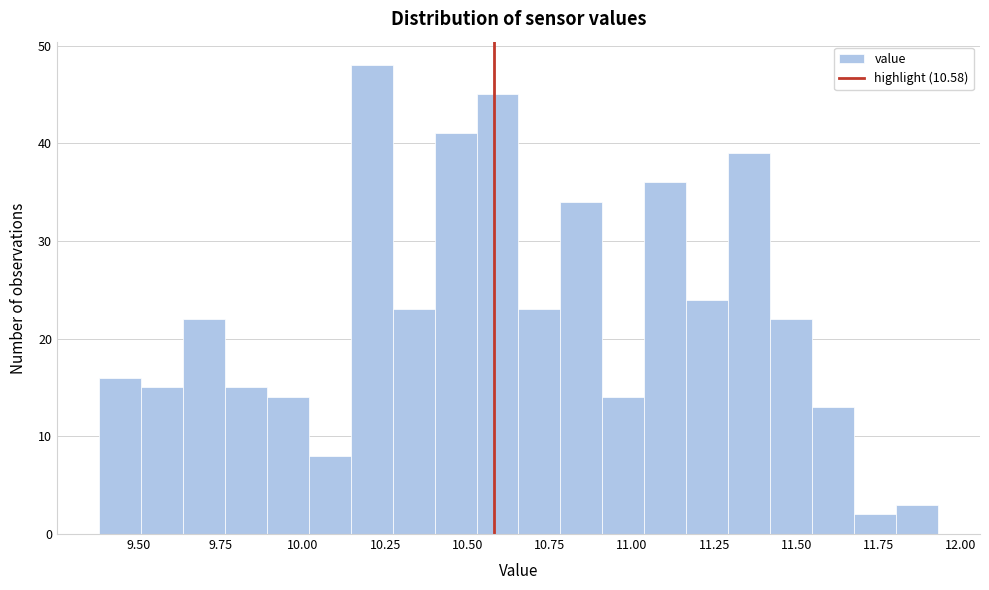

Read against the x-axis, roughly where is the centre of the tallest bar?

10.20